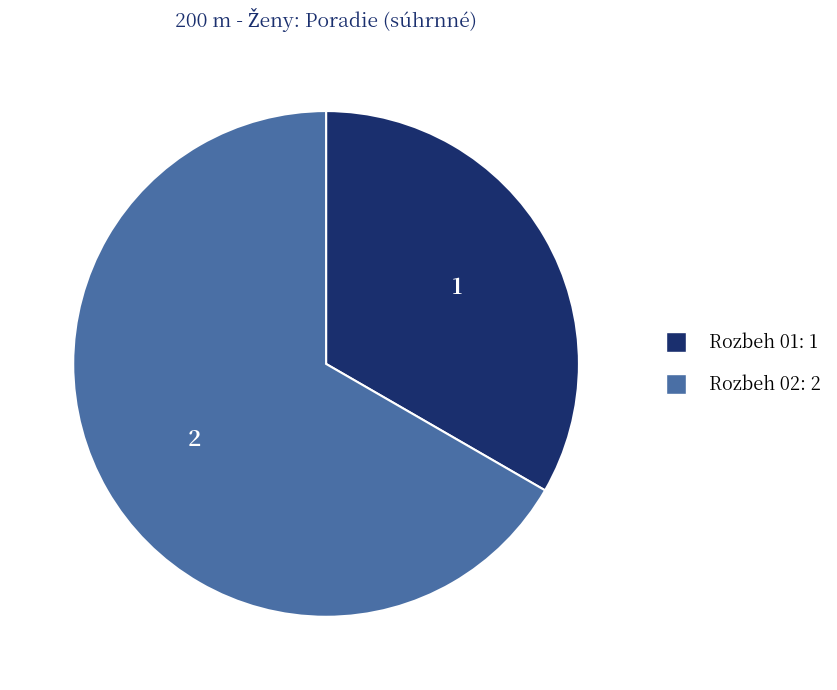

Do Rozbeh 02 and Rozbeh 01 together represent more than half of the pie?

Yes